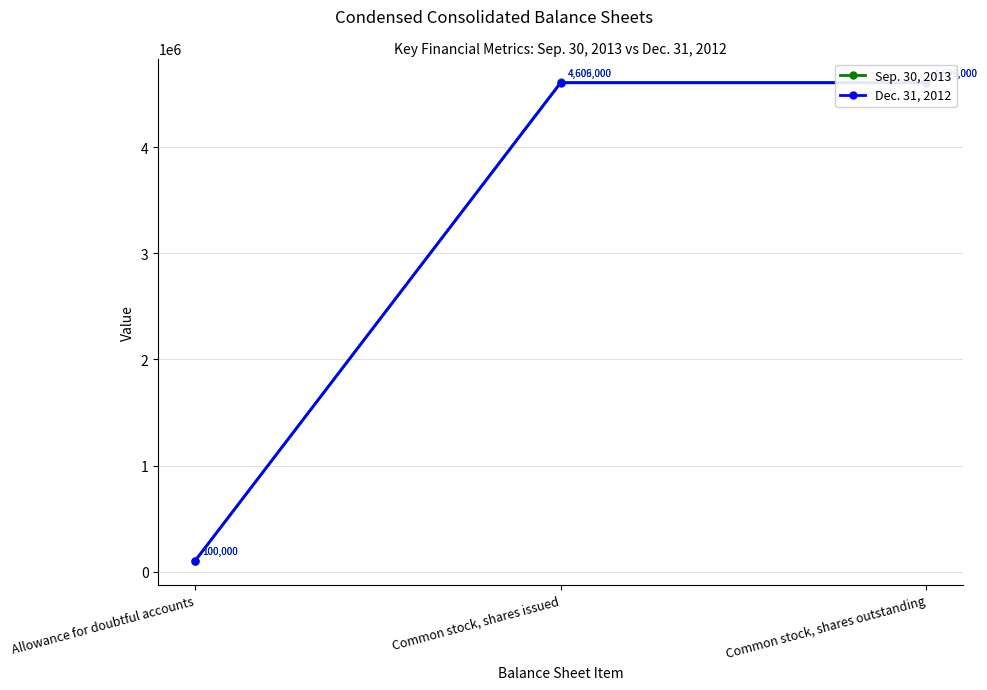

List the series in order of their peak value, highest first.

Sep. 30, 2013, Dec. 31, 2012